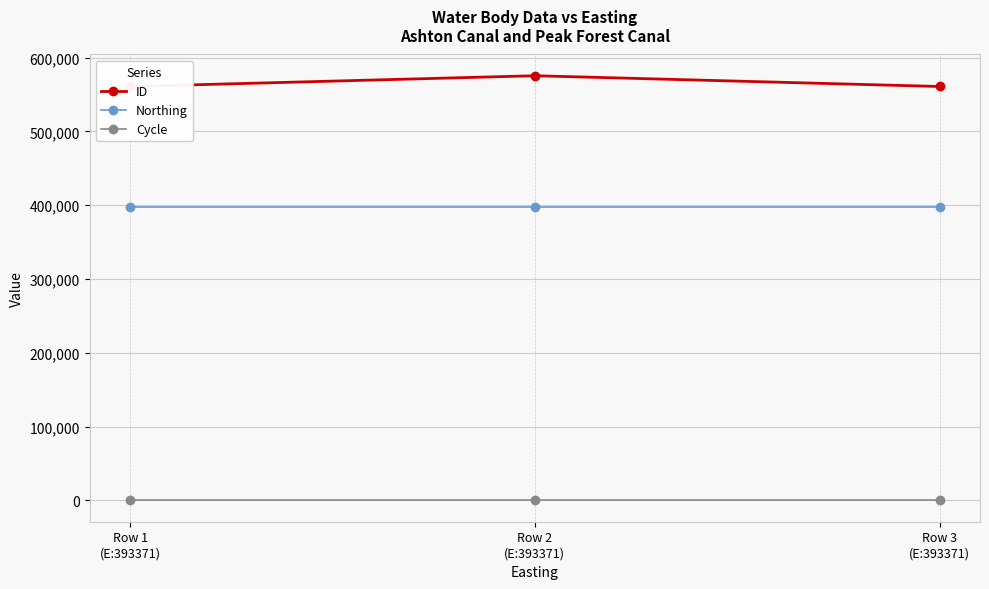

How many values in the ID series are below 560921?

1